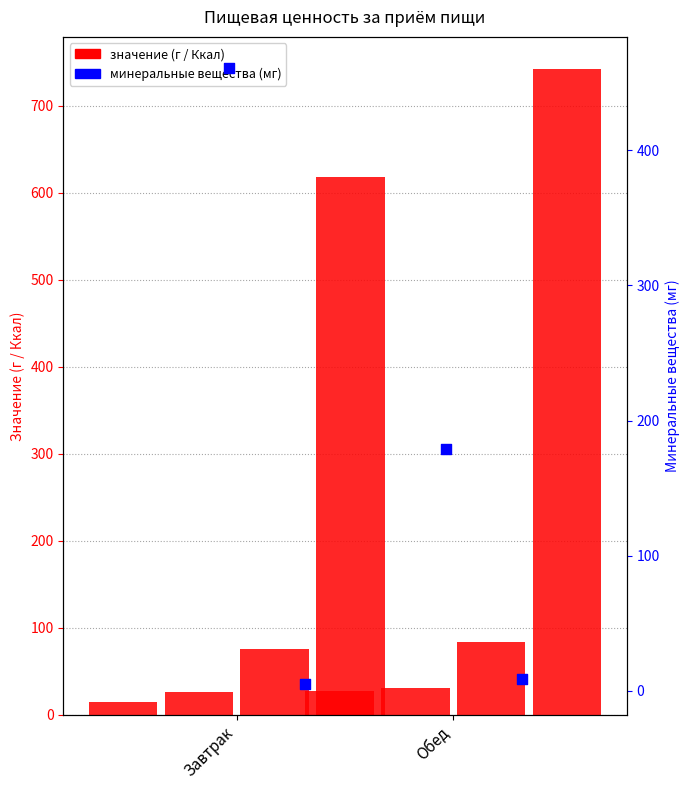

What is the total value across all series at Завтрак?

1202.3